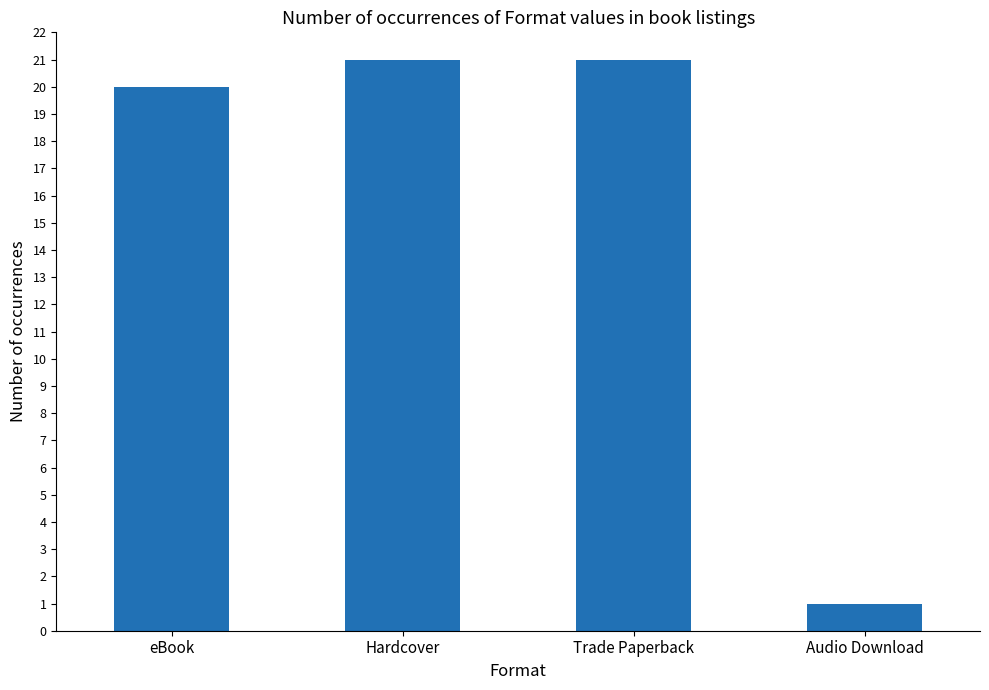

Between Trade Paperback and Audio Download, which is larger?

Trade Paperback